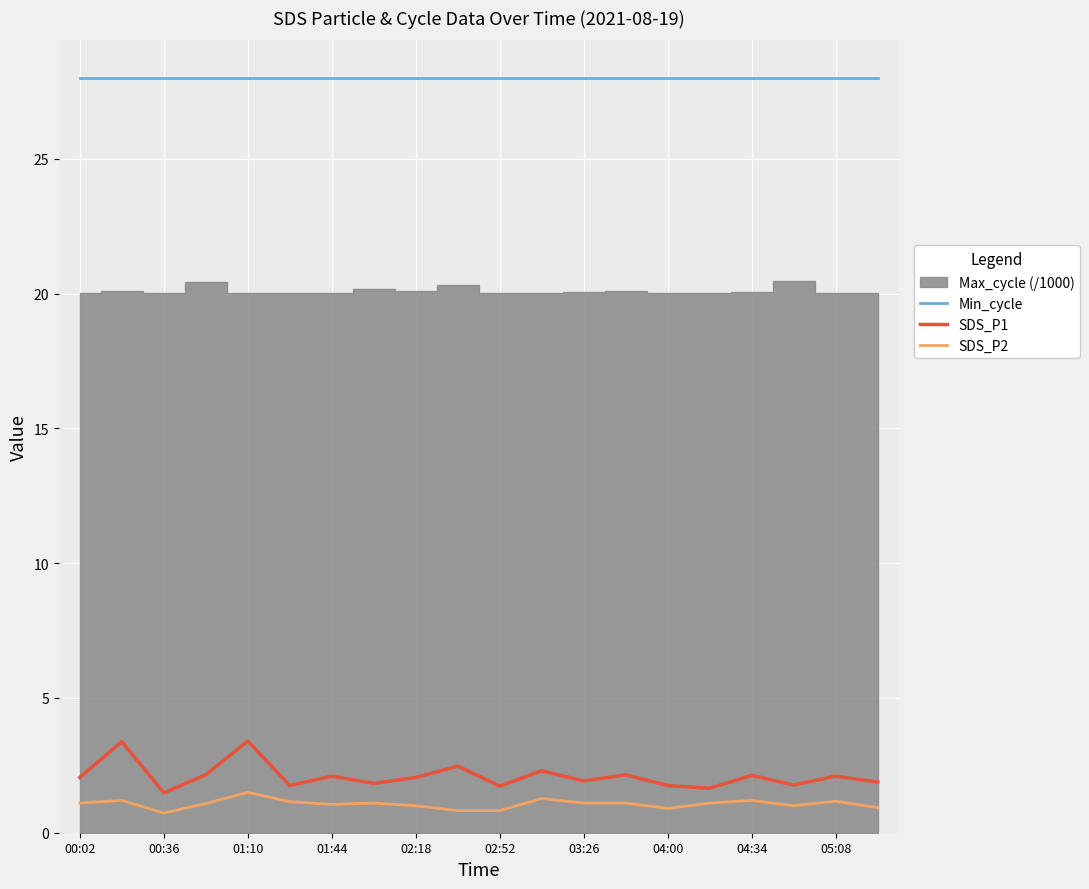

At which category does the chart reach its peak across all series?

00:02